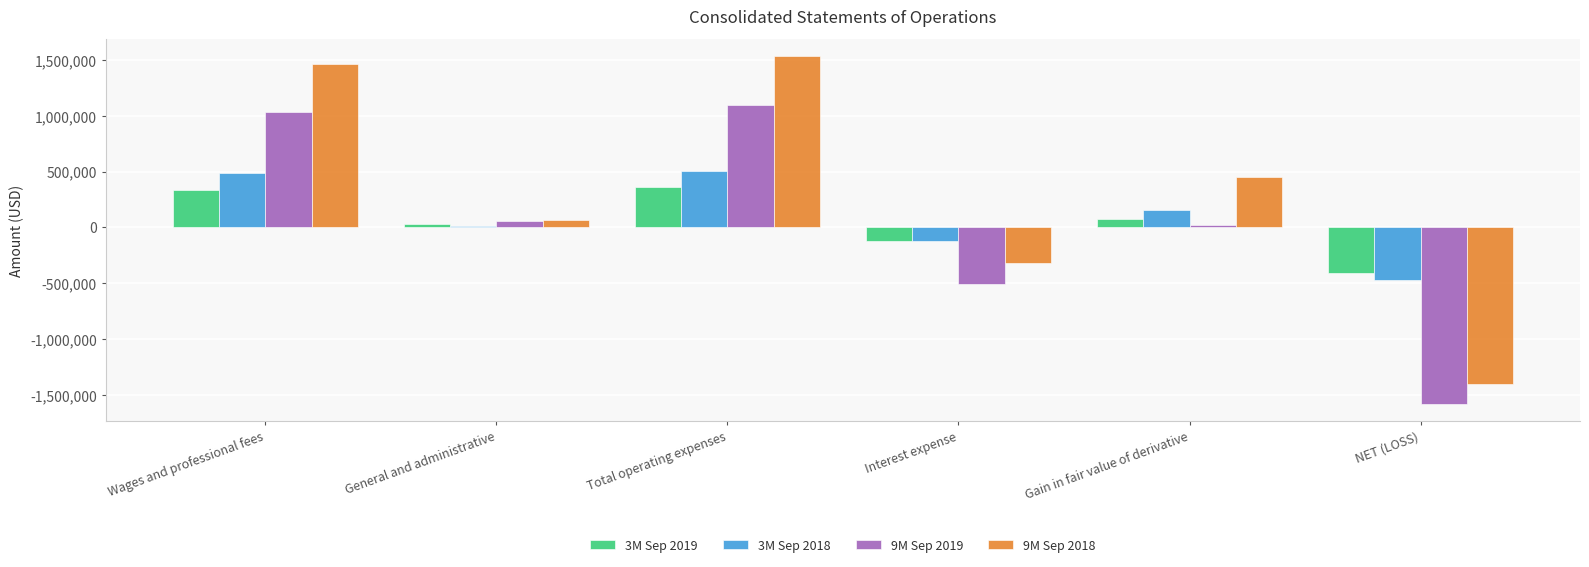

Which series changed the most between General and administrative and NET (LOSS)?

9M Sep 2019